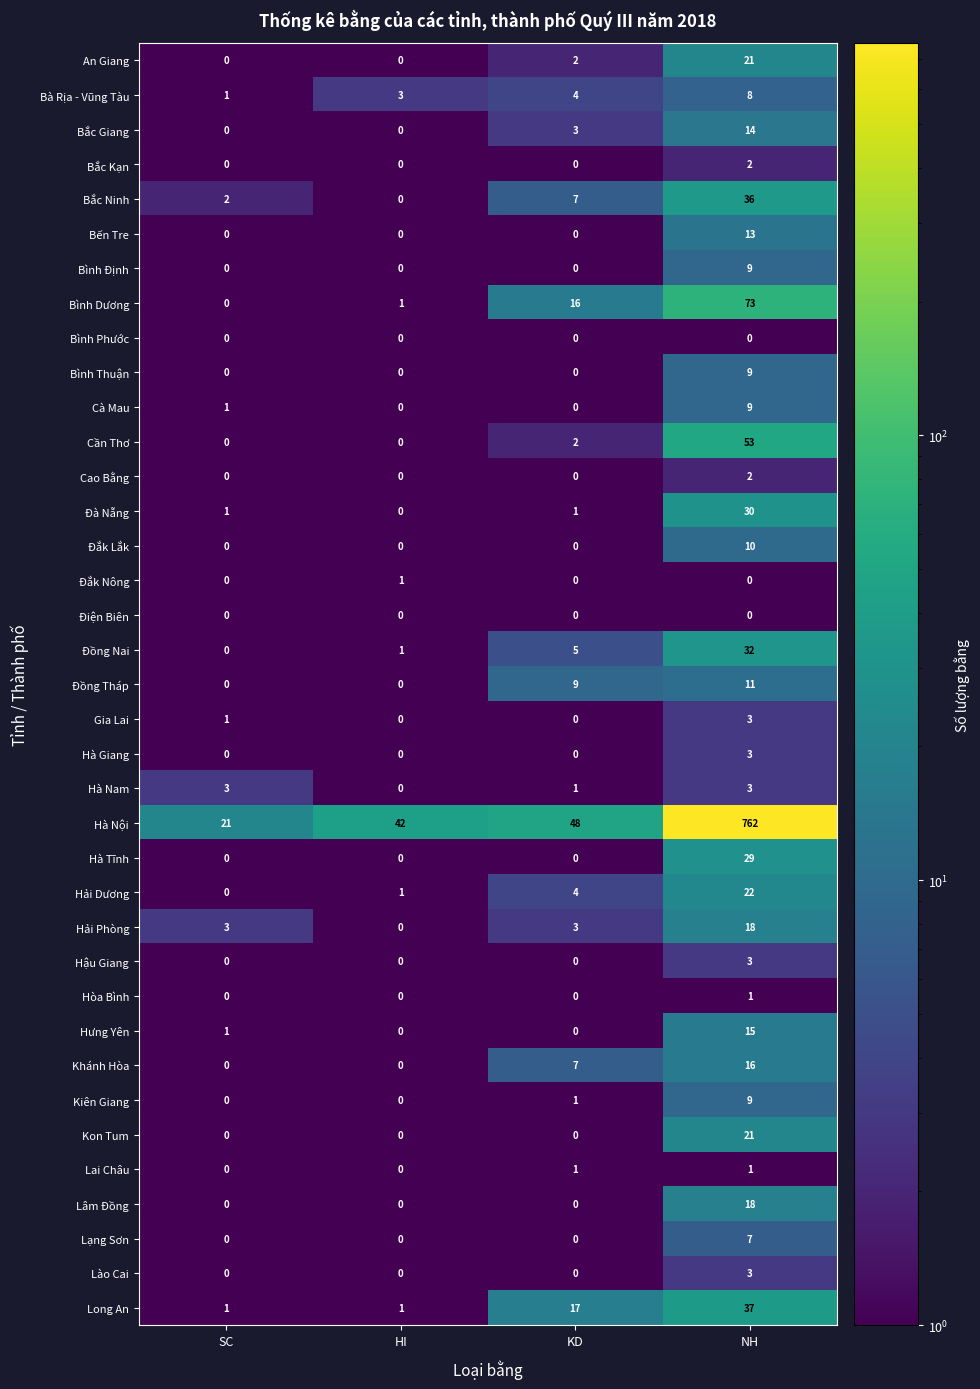

Which category has the highest value across all series?

NH